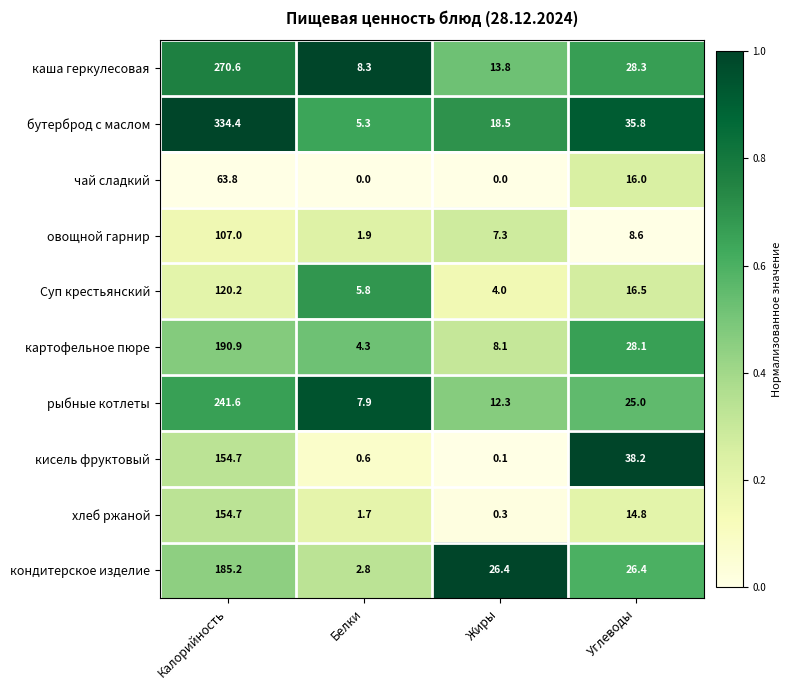

What is the difference between the maximum and minimum values in the рыбные котлеты series?

233.7